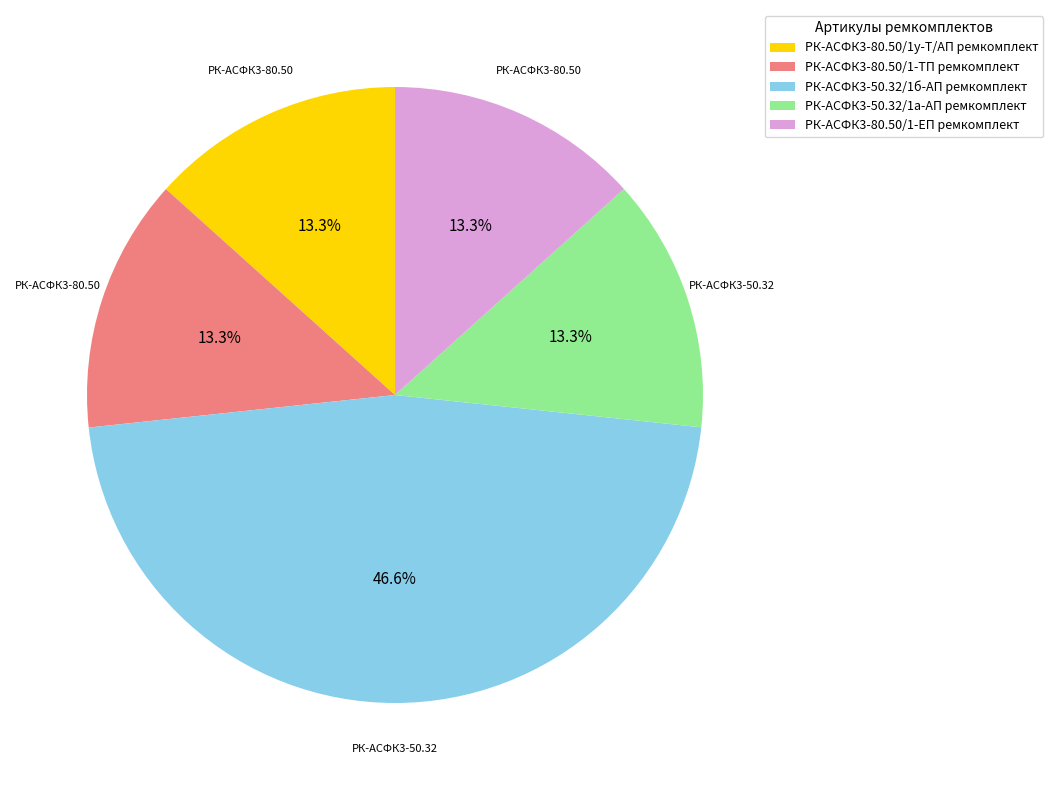

How many segments does this pie chart have?

5